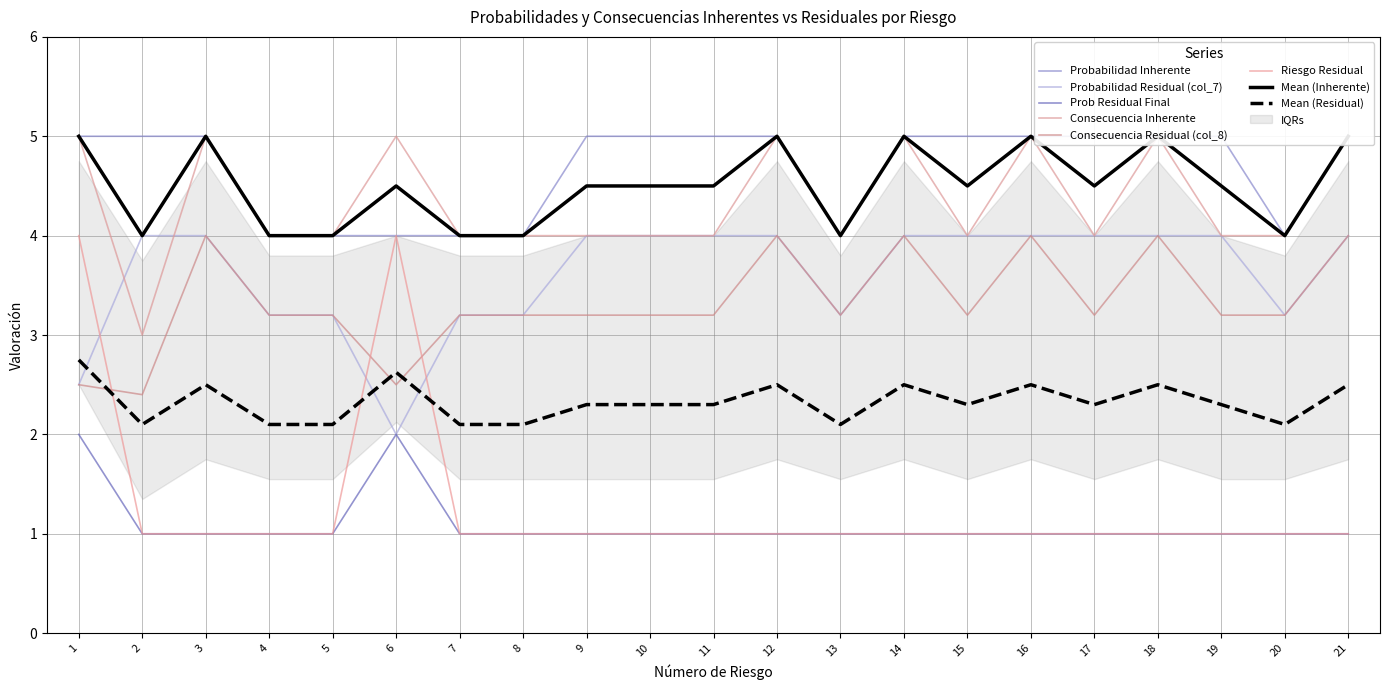

Where is the first local maximum for Consecuencia Residual (col_8)?

3